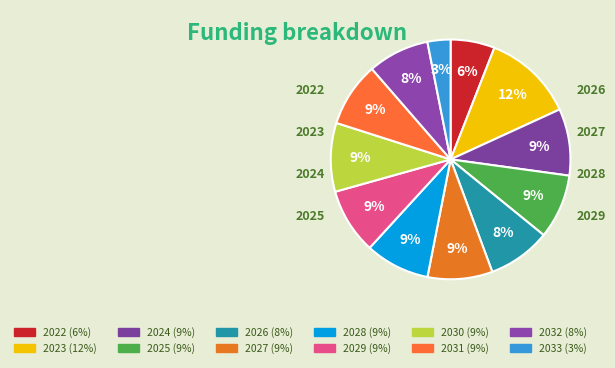

How many segments does this pie chart have?

12